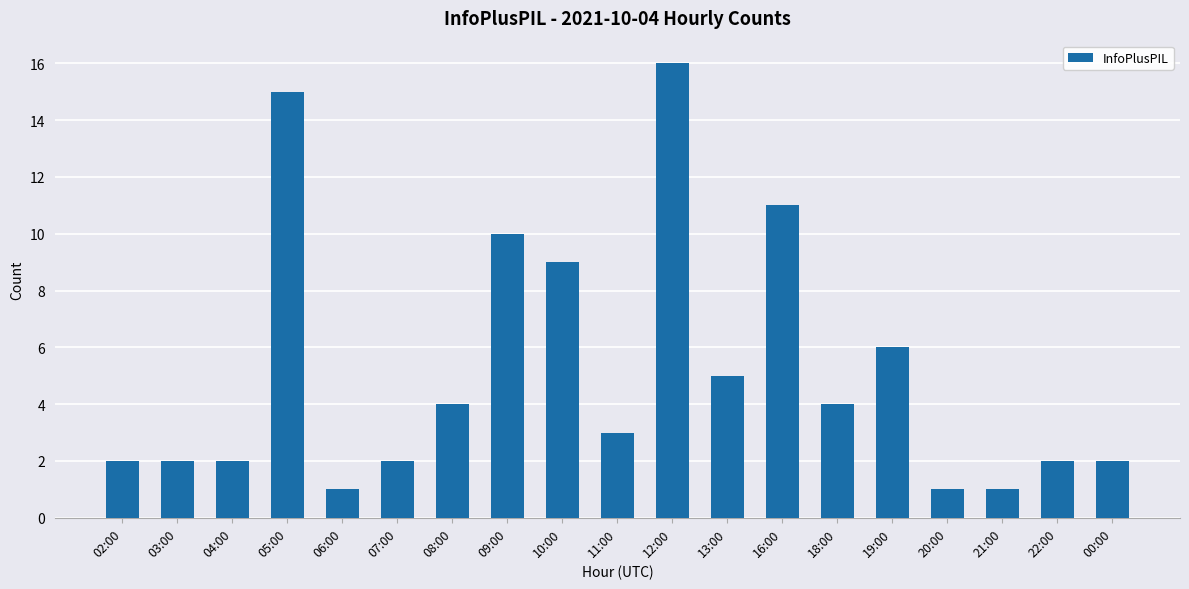

Between 07:00 and 08:00, which is larger?

08:00